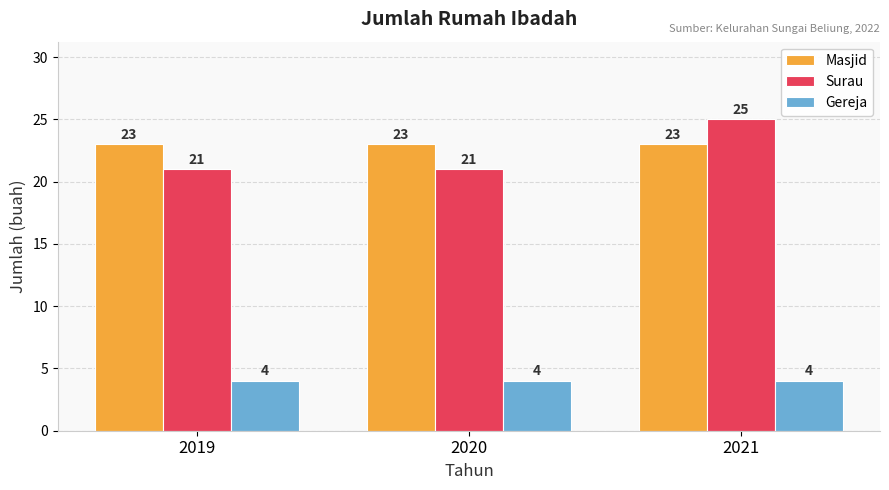

What is the minimum value for Masjid?

23